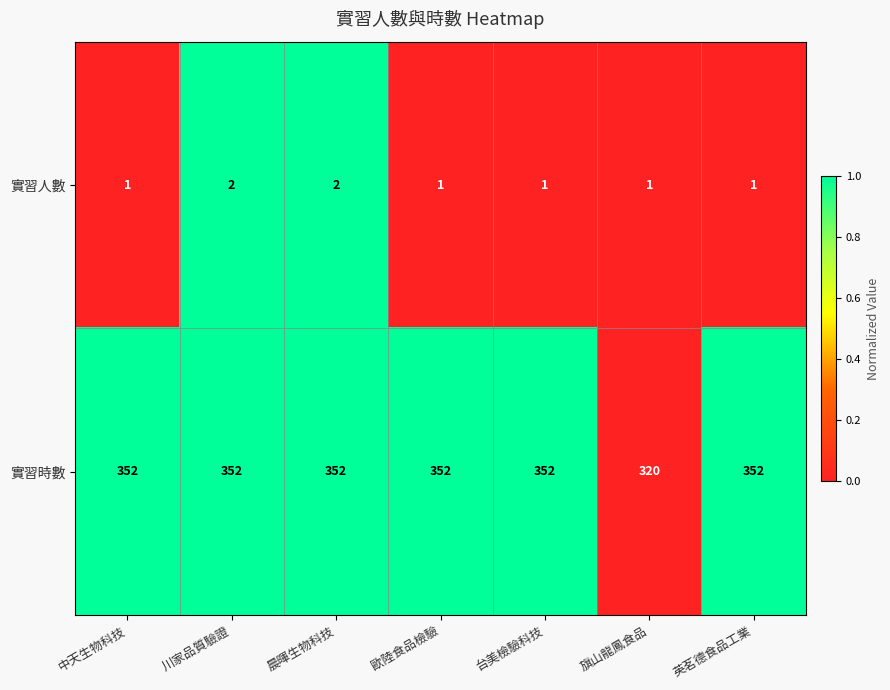

Which series has the largest range (max minus min)?

實習時數